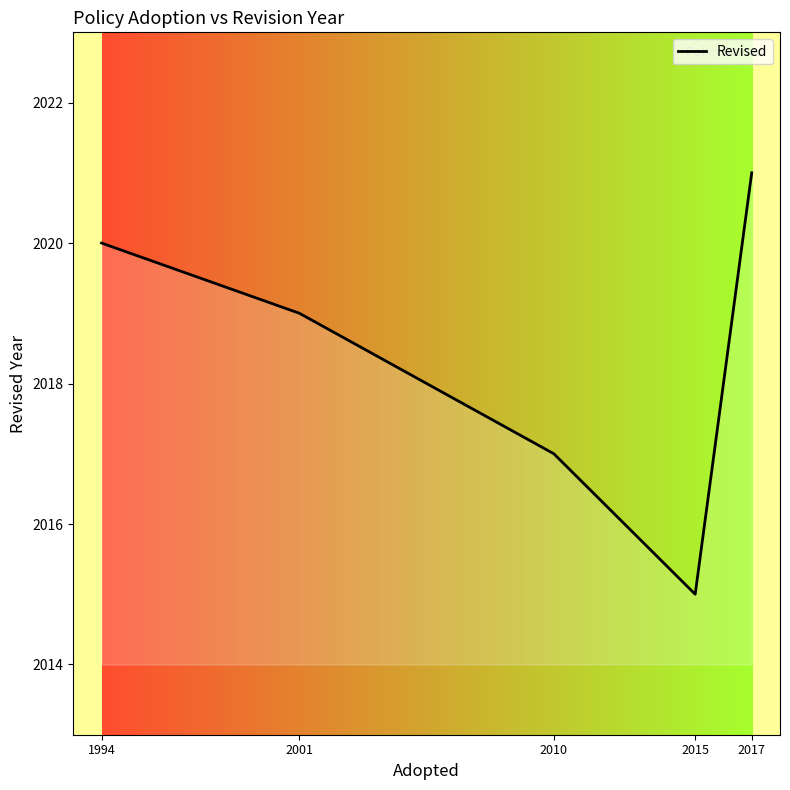

What is the smallest value displayed?

2015.0